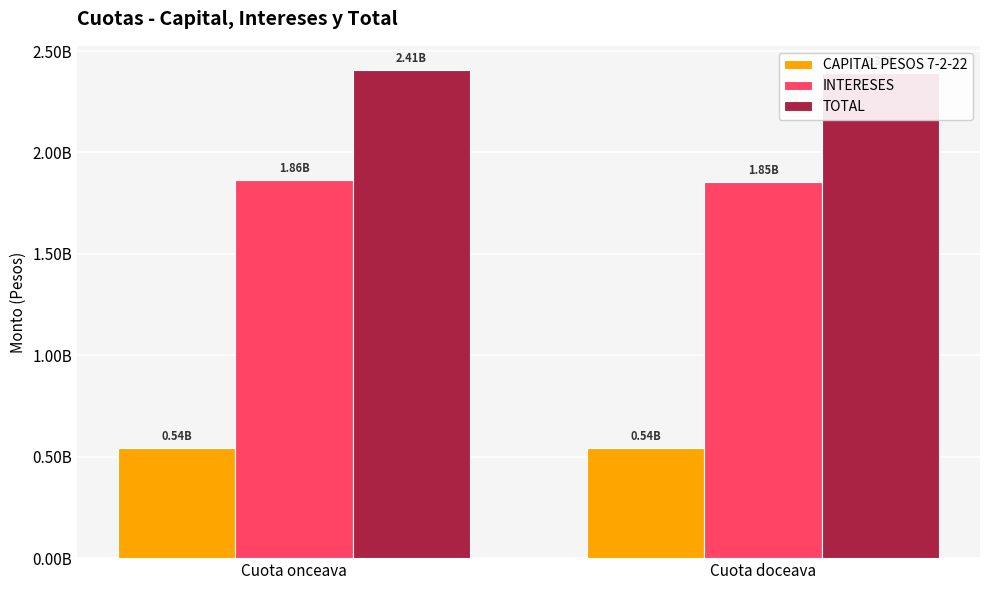

What is the value of the INTERESES bar at the 2nd from the left?

1852772689